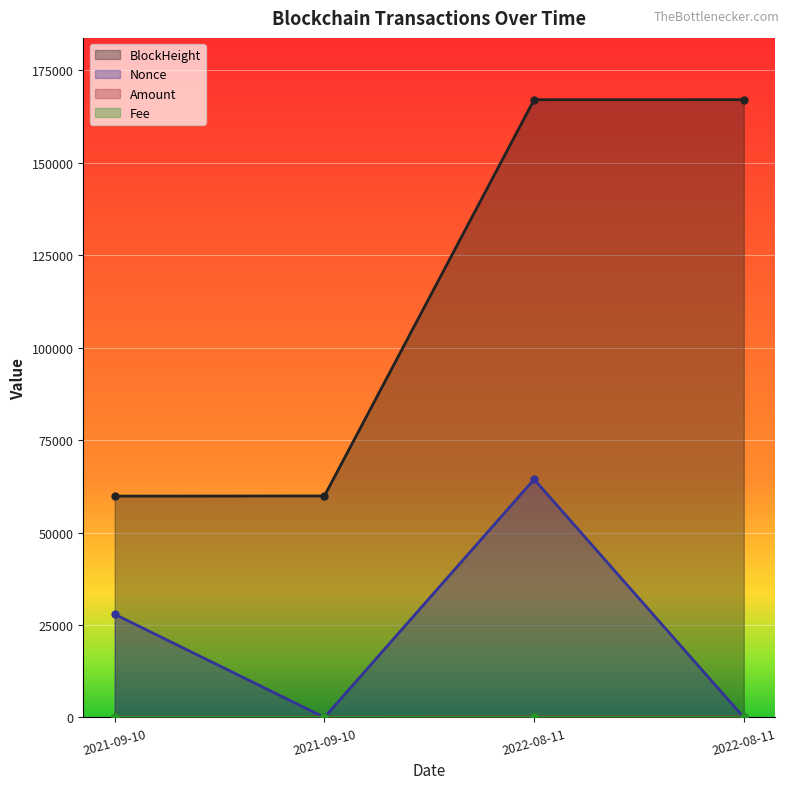

What are all the series names shown in the legend?

BlockHeight, Nonce, Amount, Fee